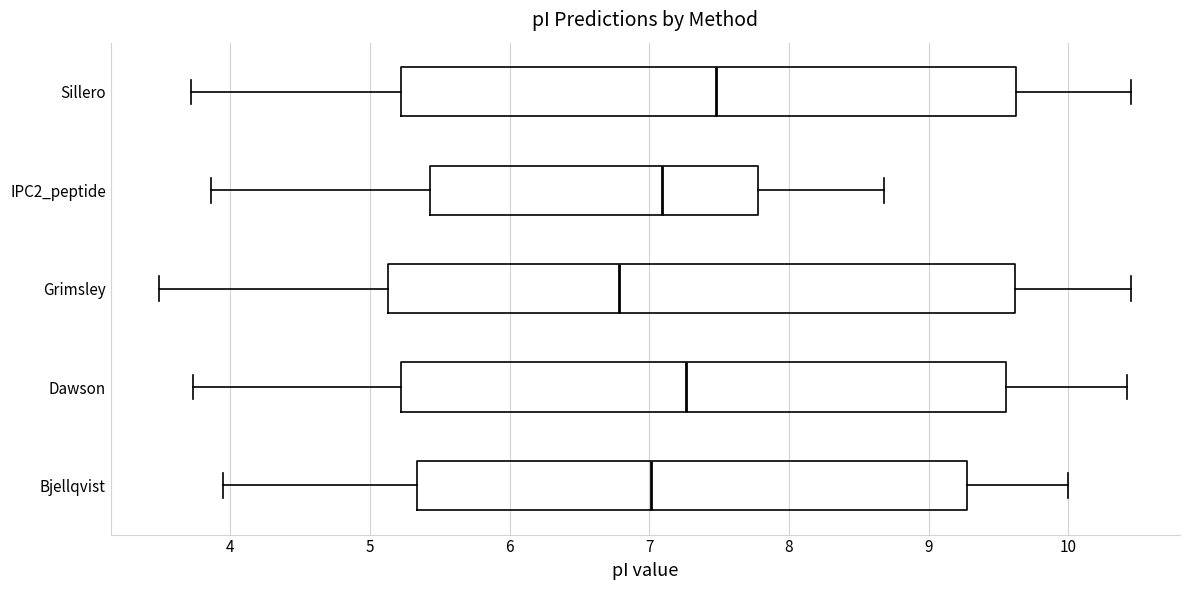

Which box has the furthest to the right median line?

Sillero